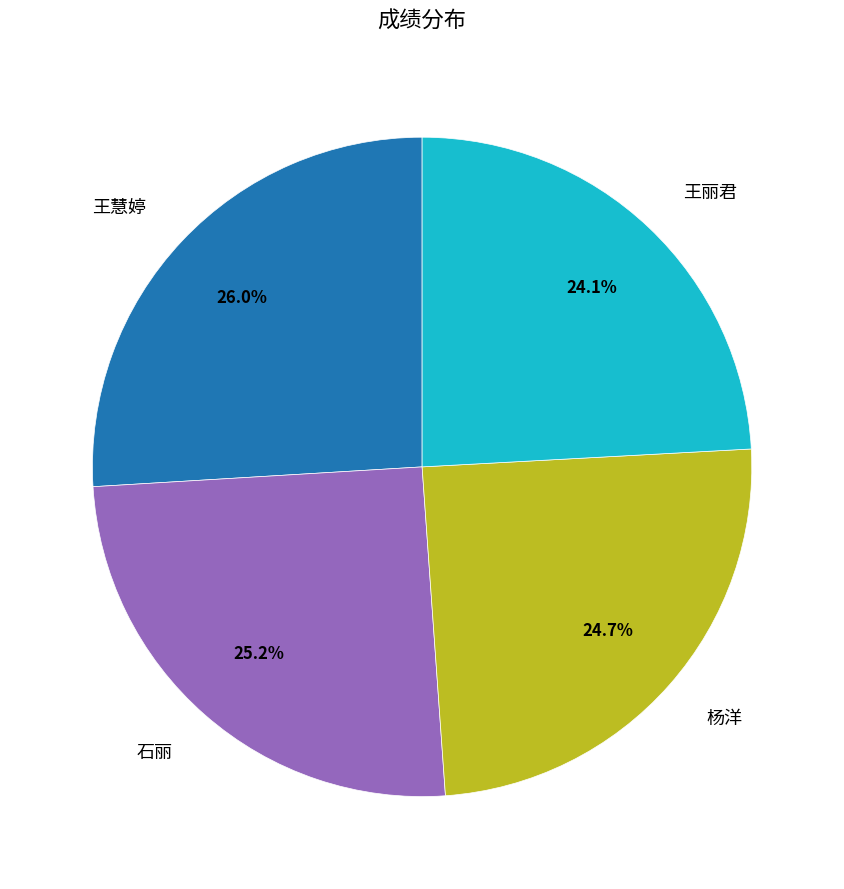

How many segments does this pie chart have?

4